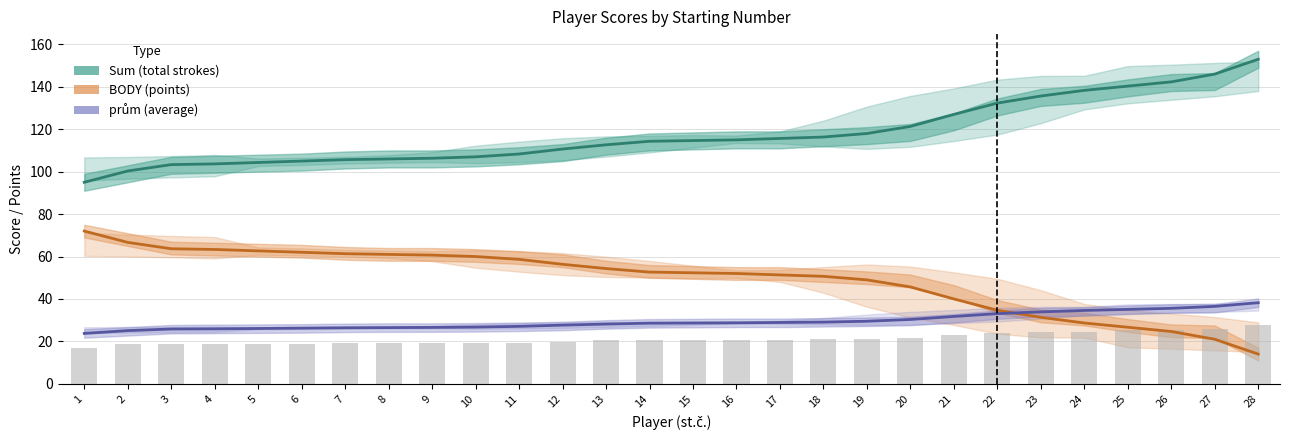

Reading left to right, what are all the values shown in this chart?

Sum: 95.0	100.3	103.3	103.7	104.3	105.0	105.7	106.0	106.3	107.0	108.3	110.7	112.7	114.3	114.7	115.0	115.7	116.3	118.0	121.3	127.0	132.3	135.7	138.3	140.3	142.3	146.0	153.0
BODY: 72.0	66.7	63.7	63.3	62.7	62.0	61.3	61.0	60.7	60.0	58.7	56.3	54.3	52.7	52.3	52.0	51.3	50.7	49.0	45.7	40.0	34.7	31.3	28.7	26.7	24.7	21.0	14.0
prům: 23.8	25.1	25.8	25.9	26.1	26.2	26.4	26.5	26.6	26.8	27.1	27.7	28.2	28.6	28.7	28.7	28.9	29.1	29.5	30.3	31.8	33.1	33.9	34.6	35.1	35.6	36.5	38.2